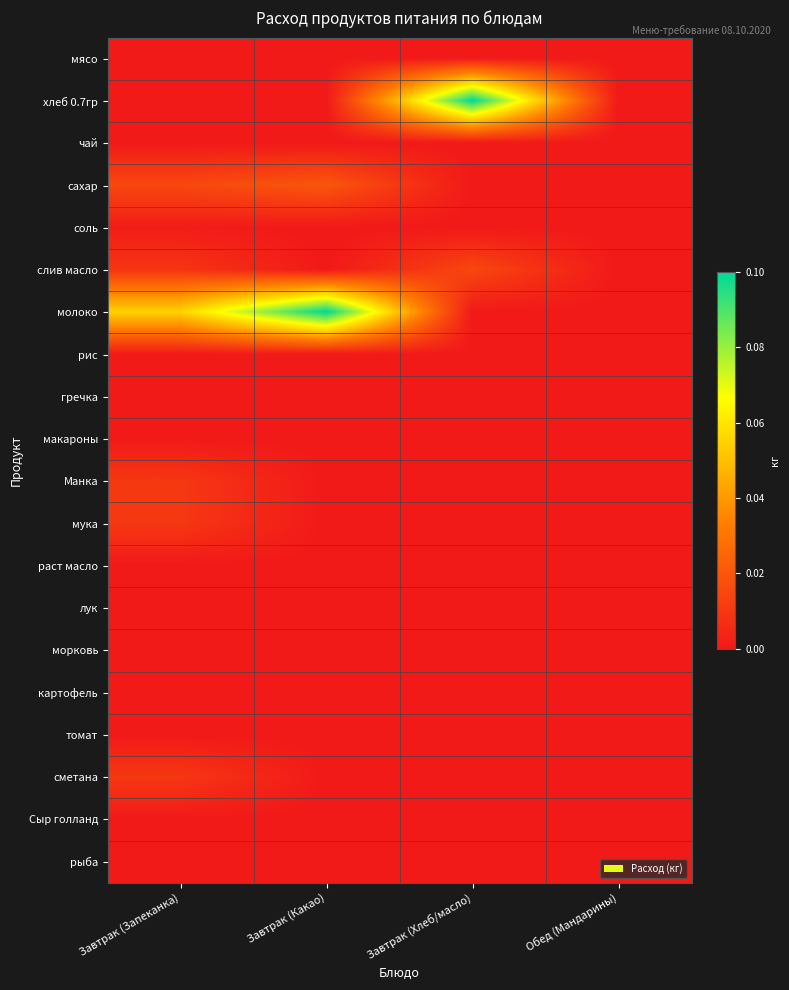

What is the difference between the highest and lowest values at Завтрак (Хлеб/масло)?

0.1